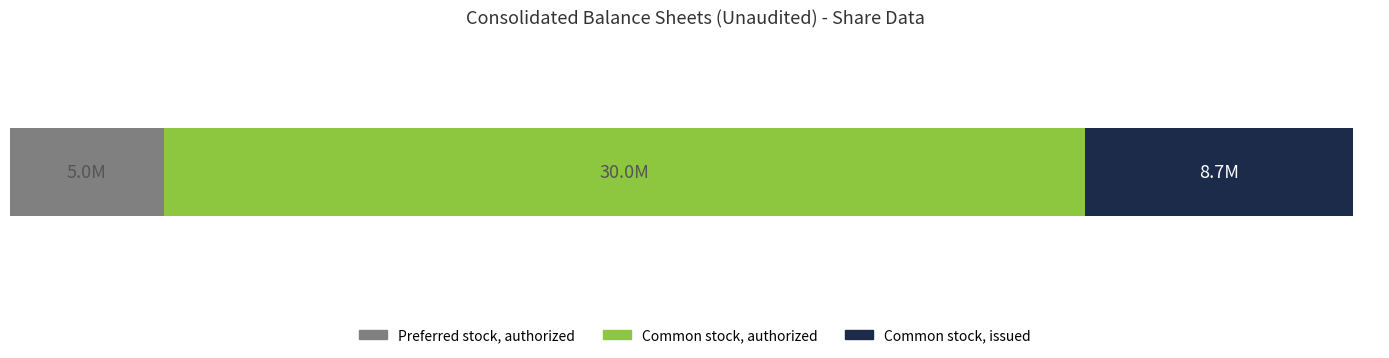

What are all the series names shown in the legend?

Preferred stock, authorized, Common stock, authorized, Common stock, issued